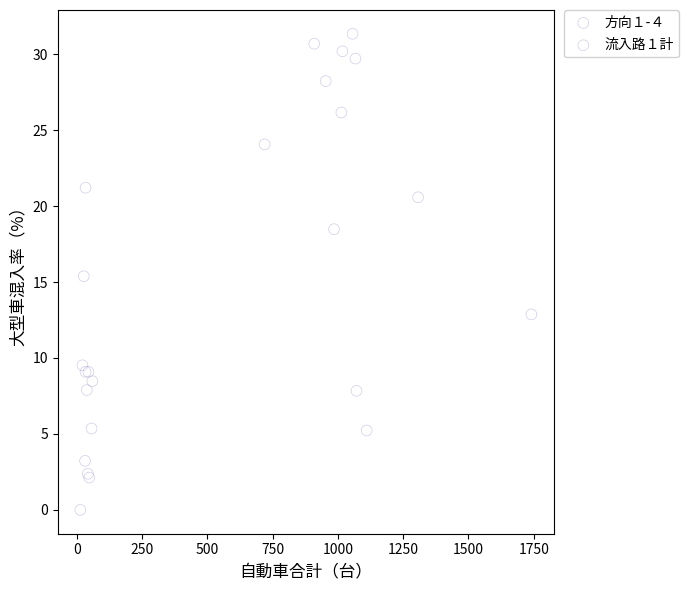

What are all the series names shown in the legend?

方向１-４, 流入路１計